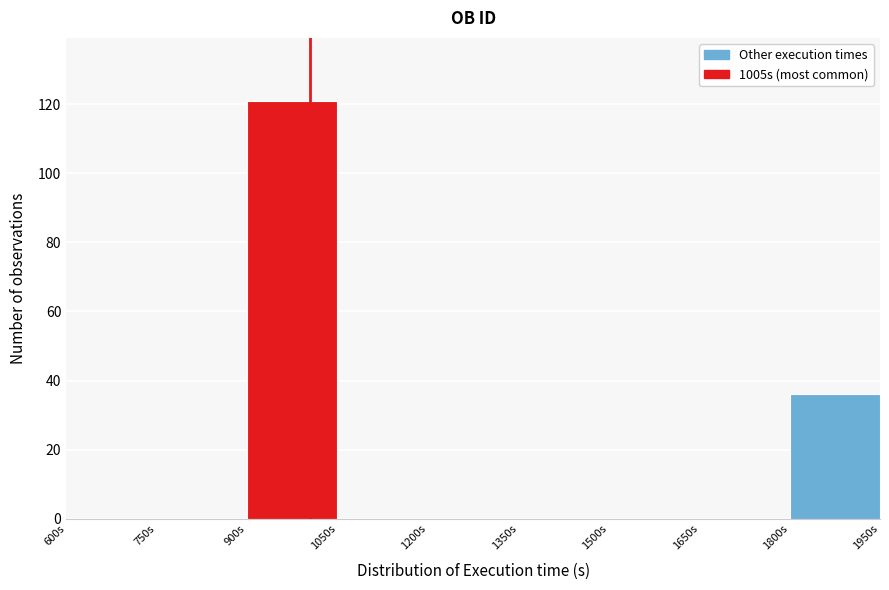

How tall is the bar that spans 1800 to 1950 on the x-axis? Neither the bar edges nor the heights are printed on the chart, so give them approximately, as read against the axes.

36